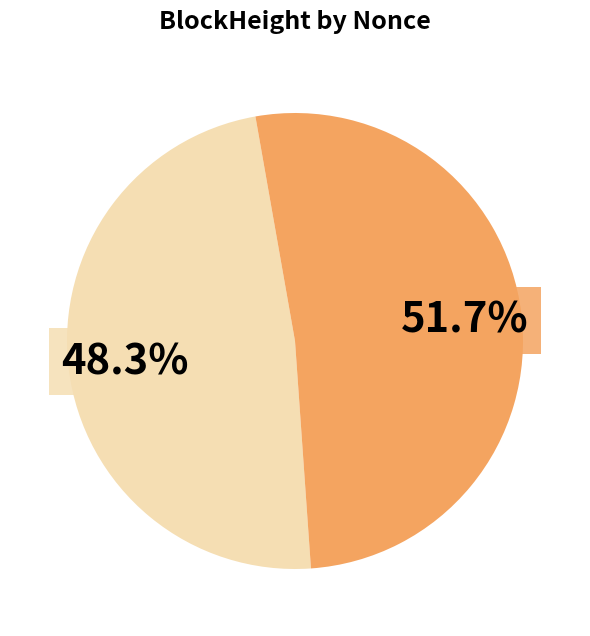

Is there any slice that represents more than half of the pie?

Yes